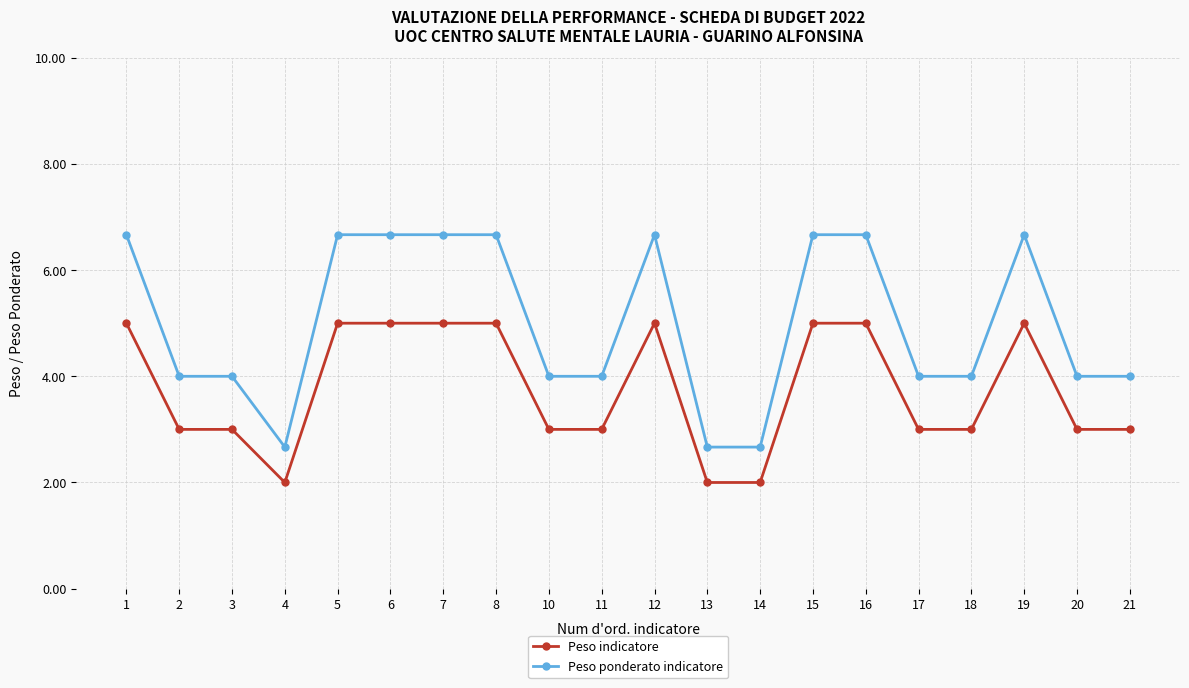

At 16, list the series in order from largest to smallest.

Peso ponderato indicatore, Peso indicatore